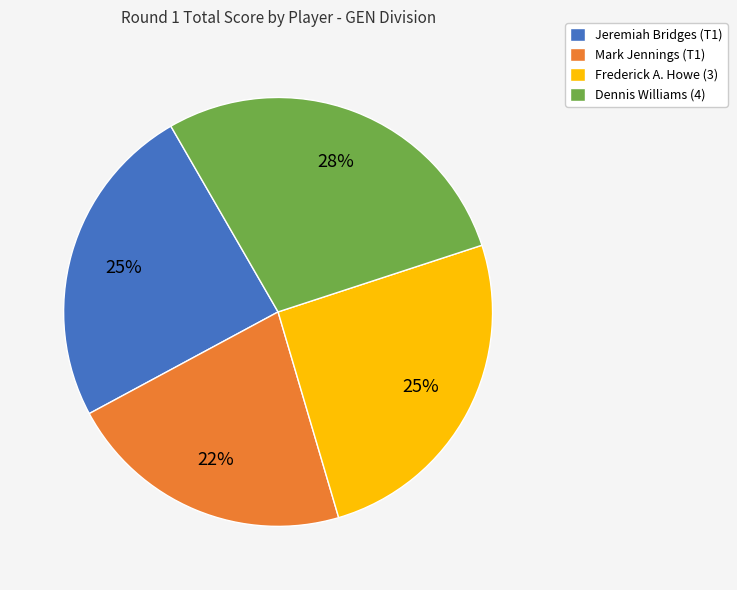

Is it true that Jeremiah Bridges (T1) is 14% of the pie?

False